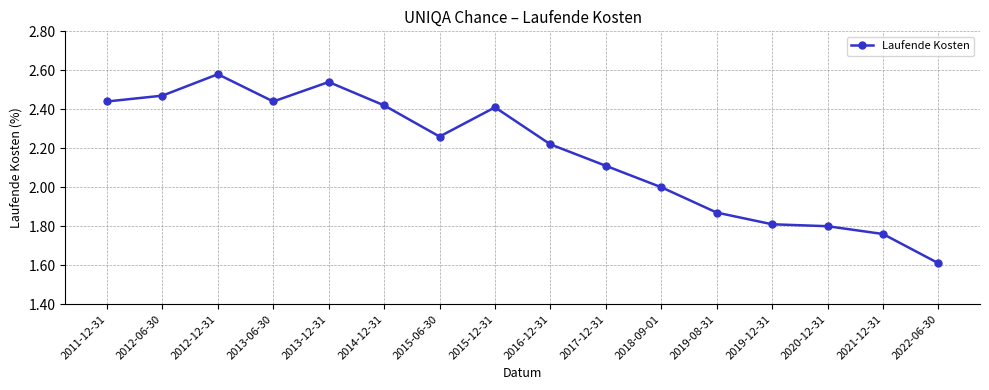

What is the change in value from 2019-08-31 to 2022-06-30?

-0.3